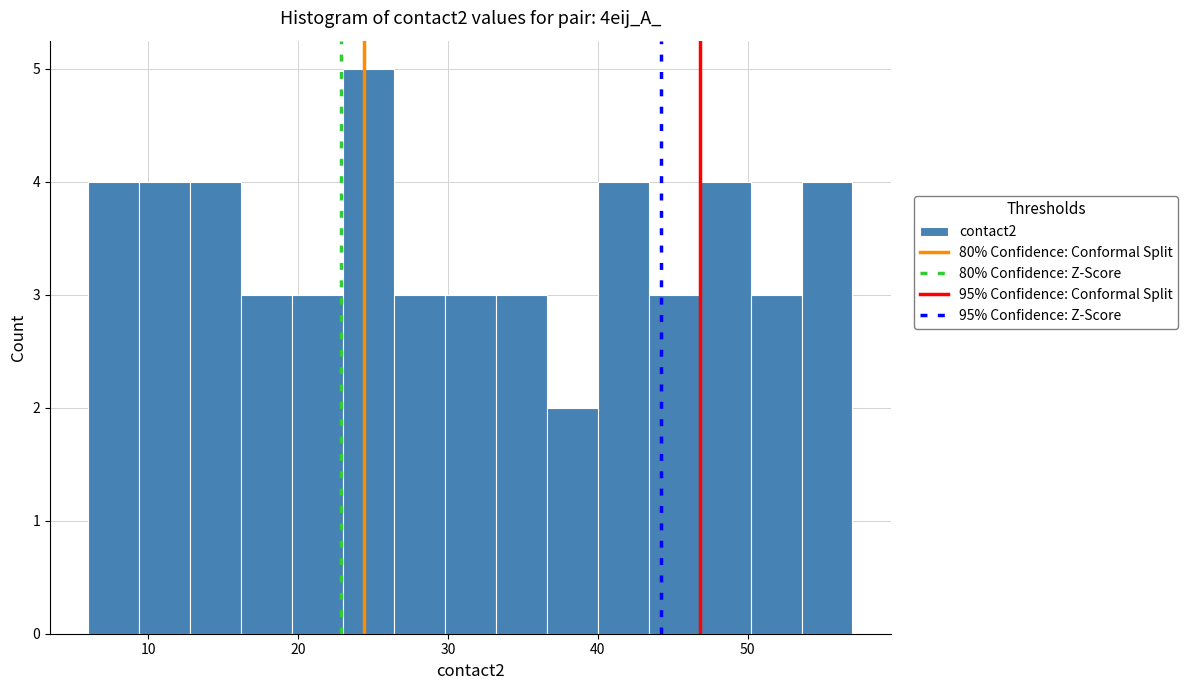

Read against the x-axis, roughly where is the centre of the tallest bar?

25